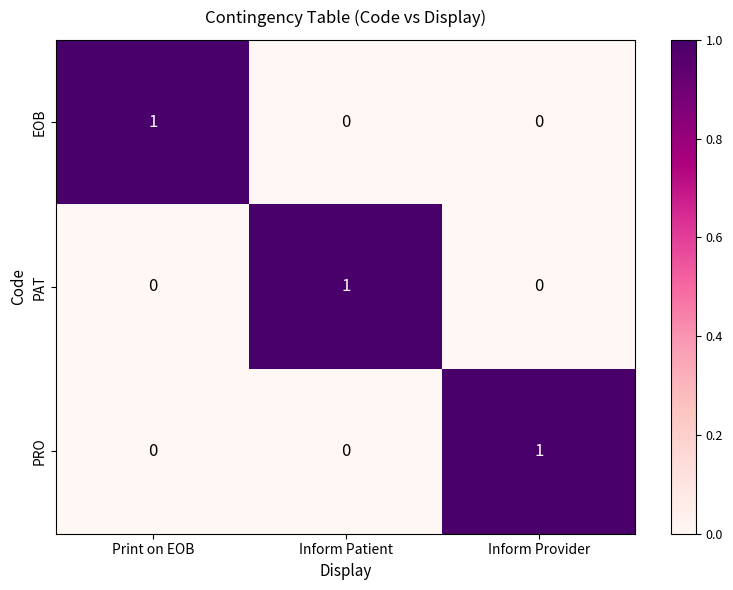

At how many categories does at least one series exceed 0?

3